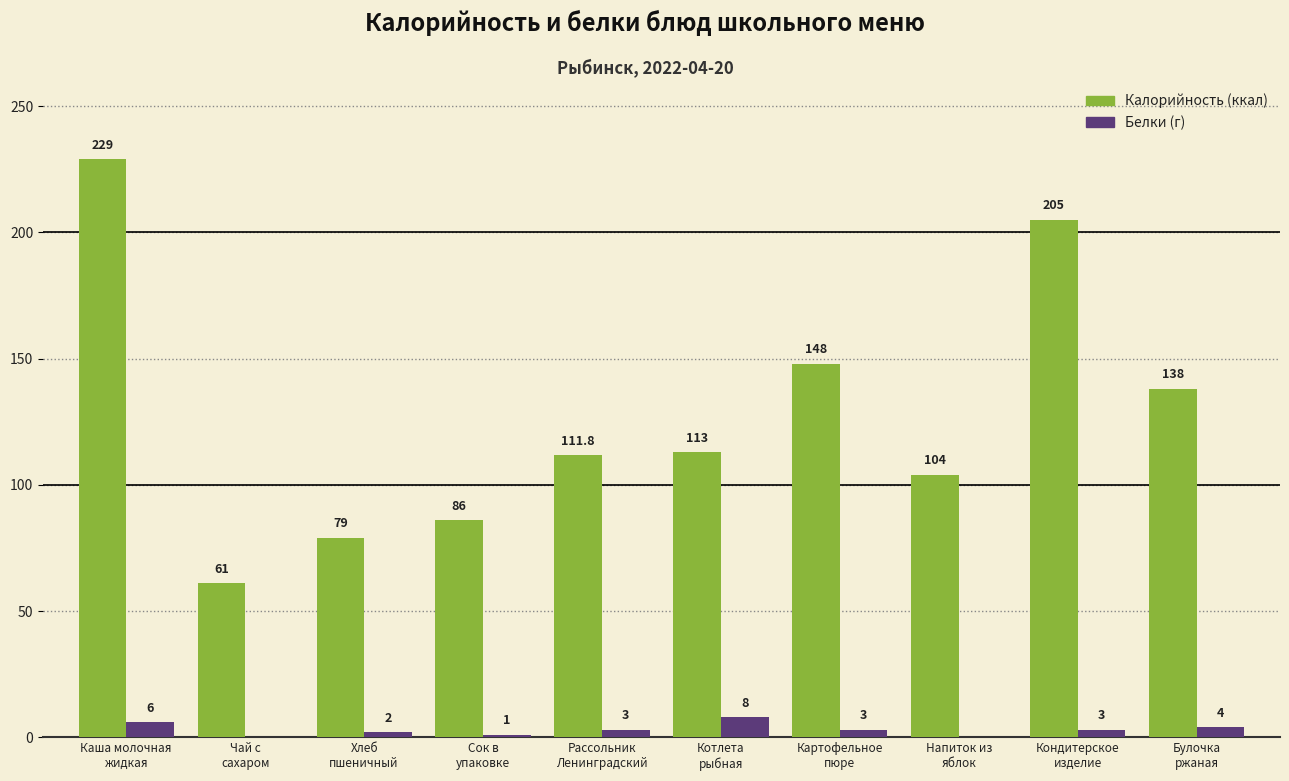

What is the greatest value displayed?

229.0